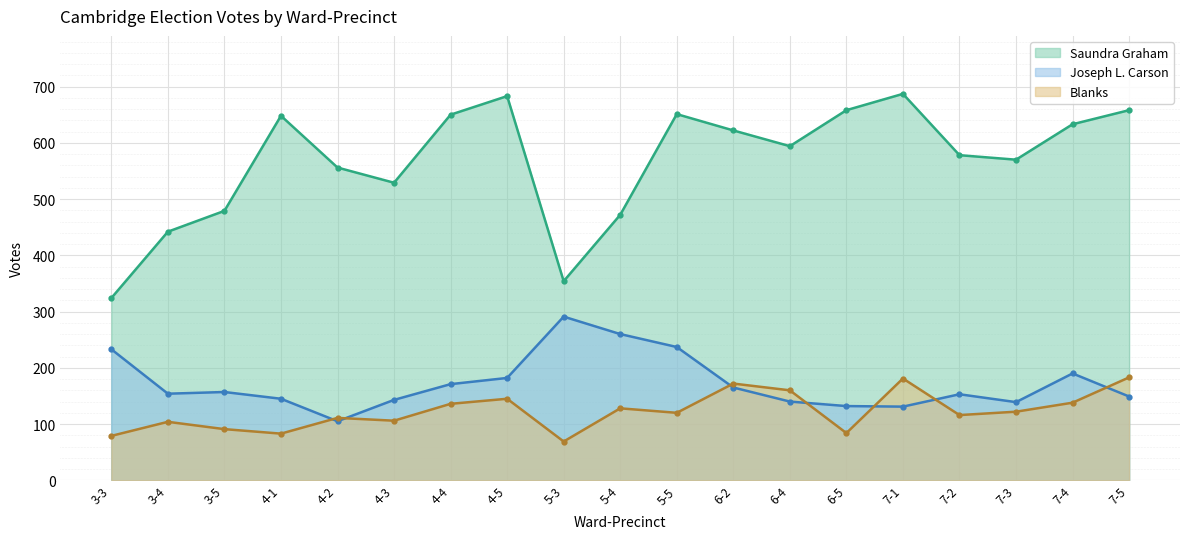

What is the difference between the maximum and minimum values in the Joseph L. Carson series?

186